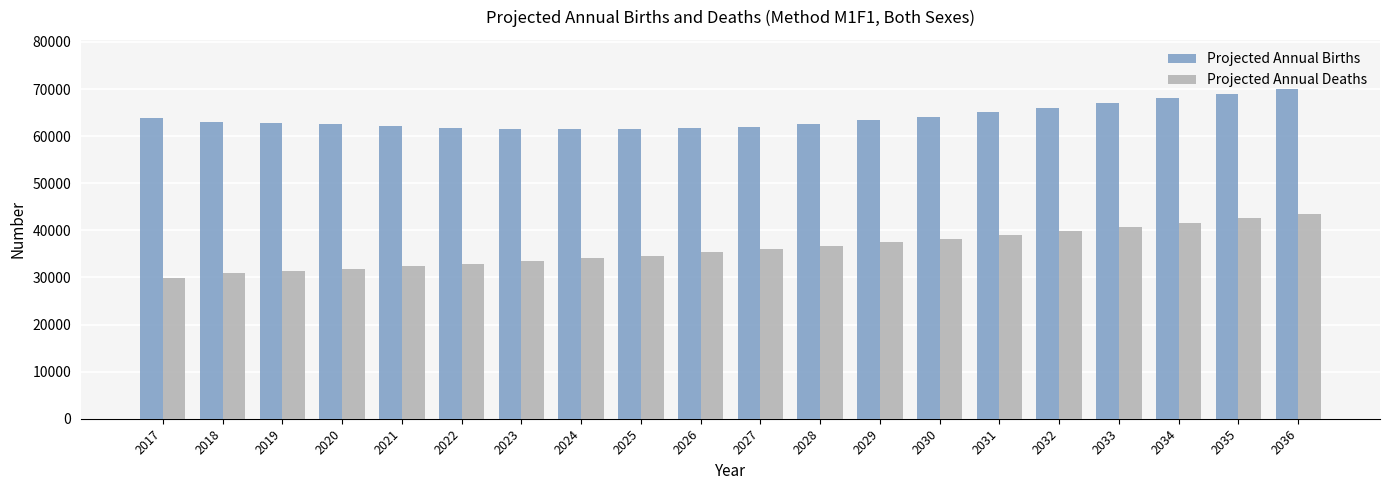

What are all the series names shown in the legend?

Projected Annual Births, Projected Annual Deaths